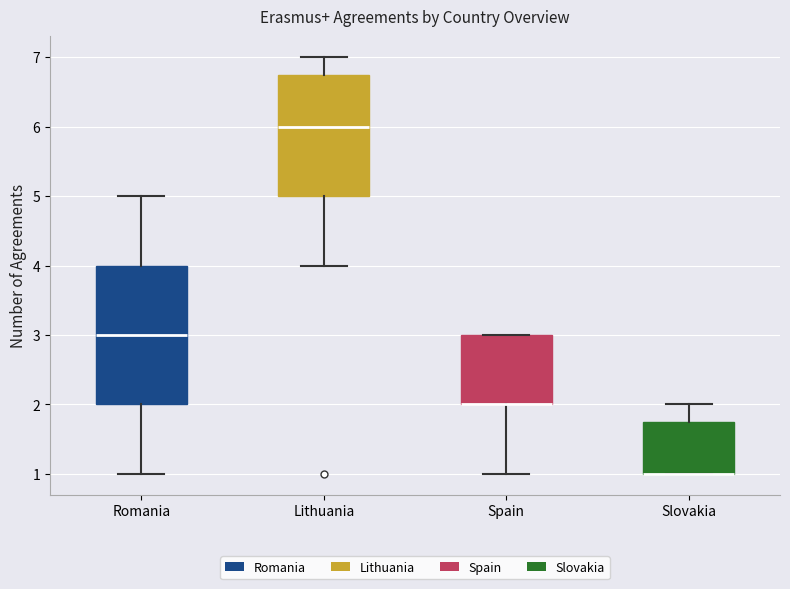

Which box is the tallest, from its lower edge to its upper edge?

Romania